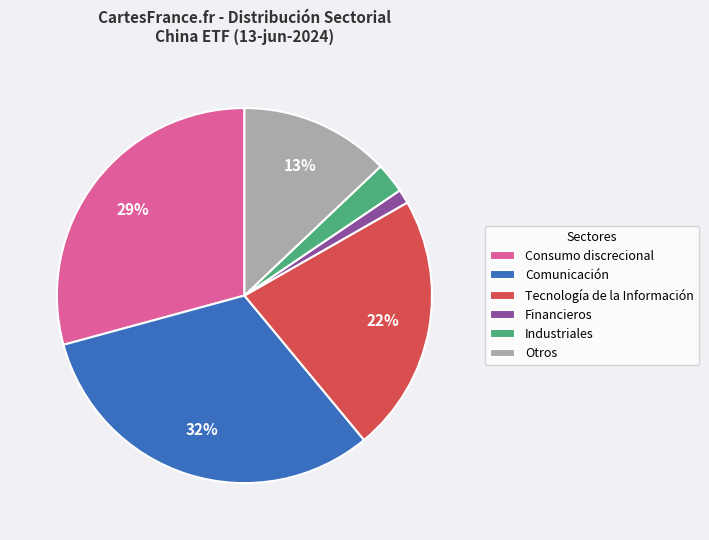

Does Industriales account for over 50% of the chart?

No